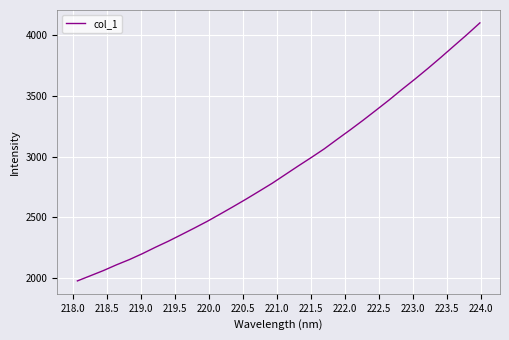

What is the difference between the maximum and minimum values?

2125.3